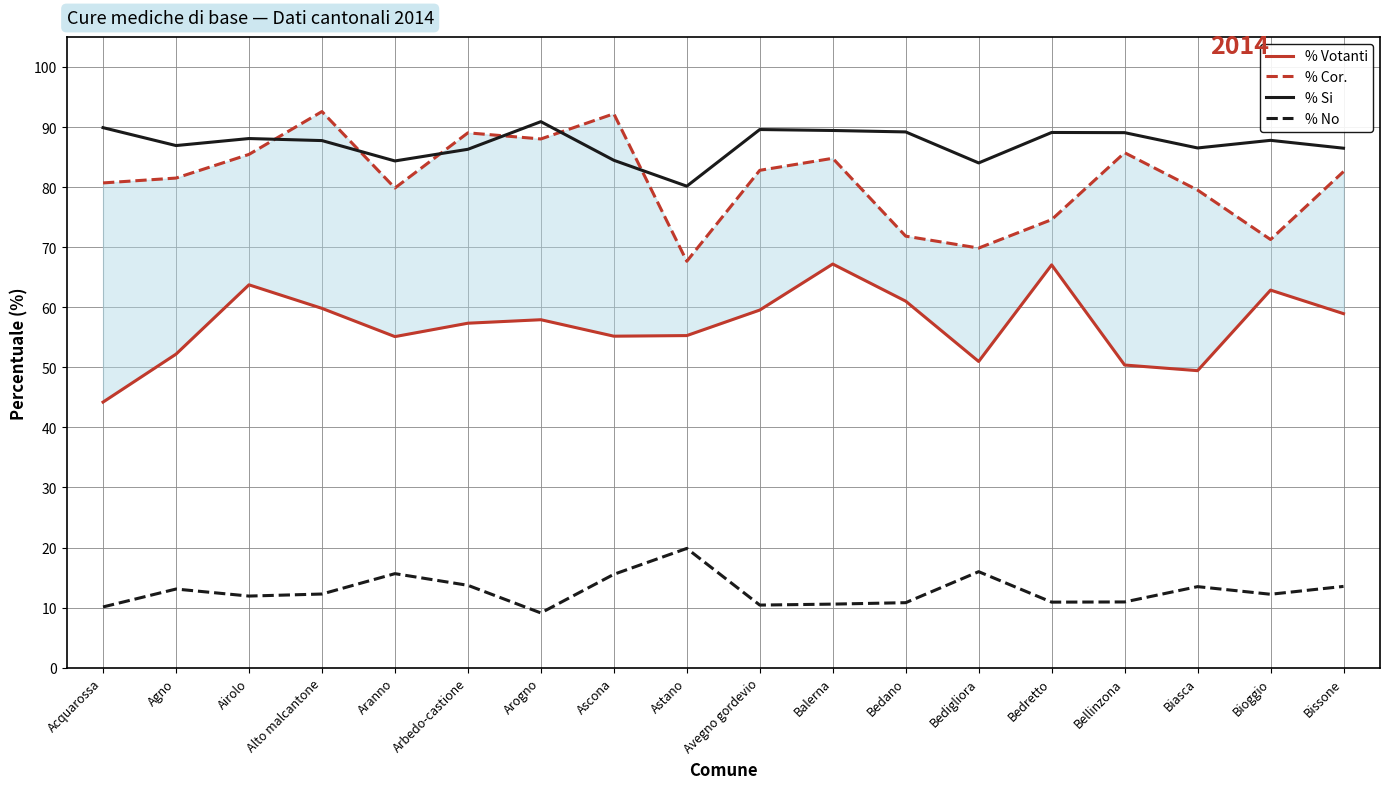

Where is the first local minimum for % Cor.?

Aranno